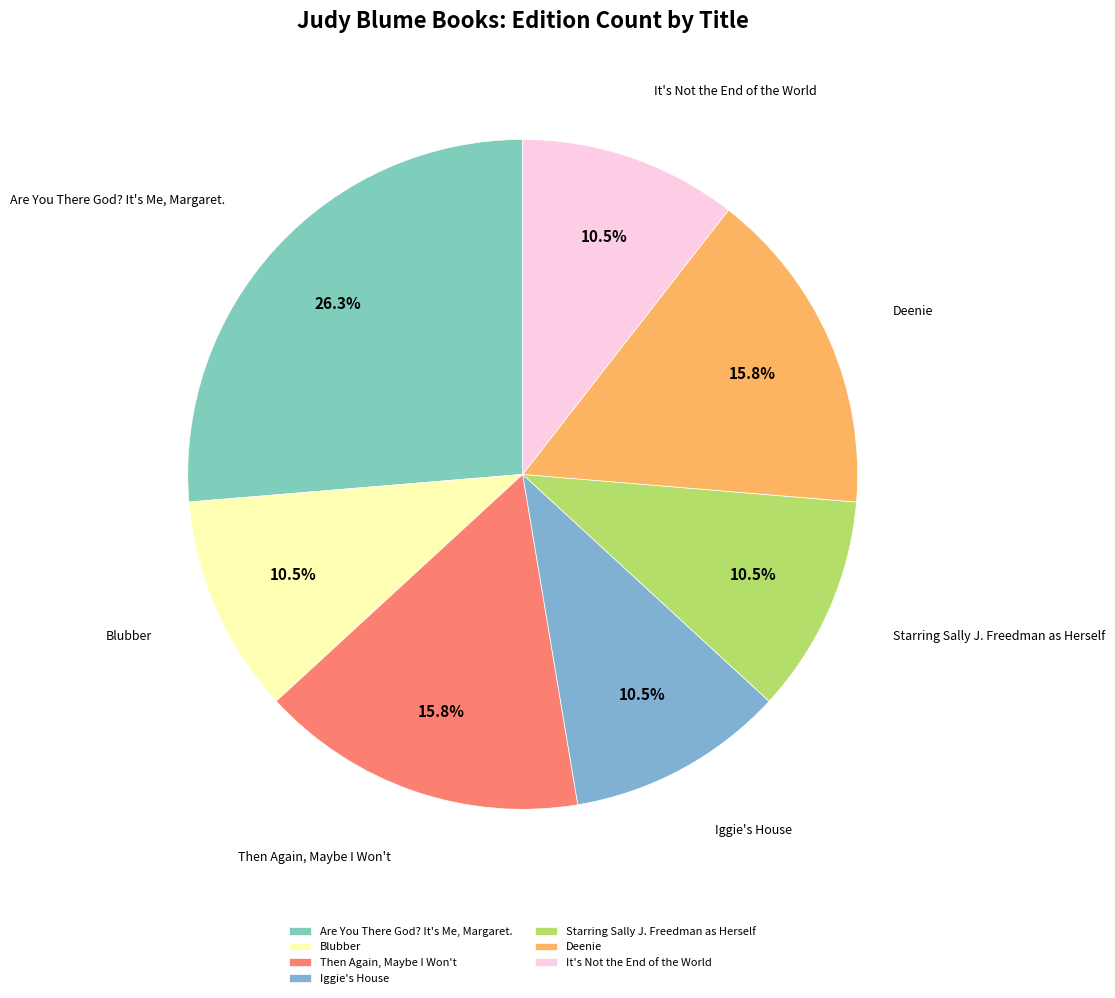

How many segments does this pie chart have?

7